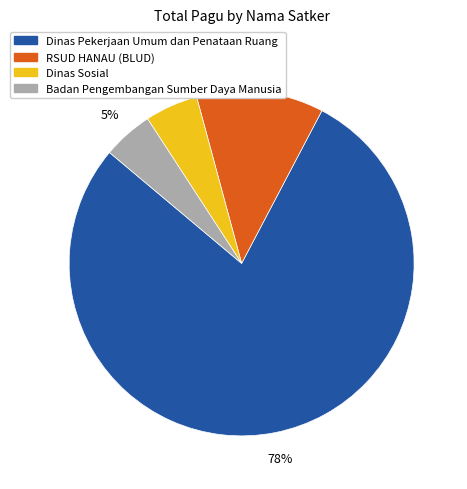

To the nearest percent, what is the average slice percentage?

25%